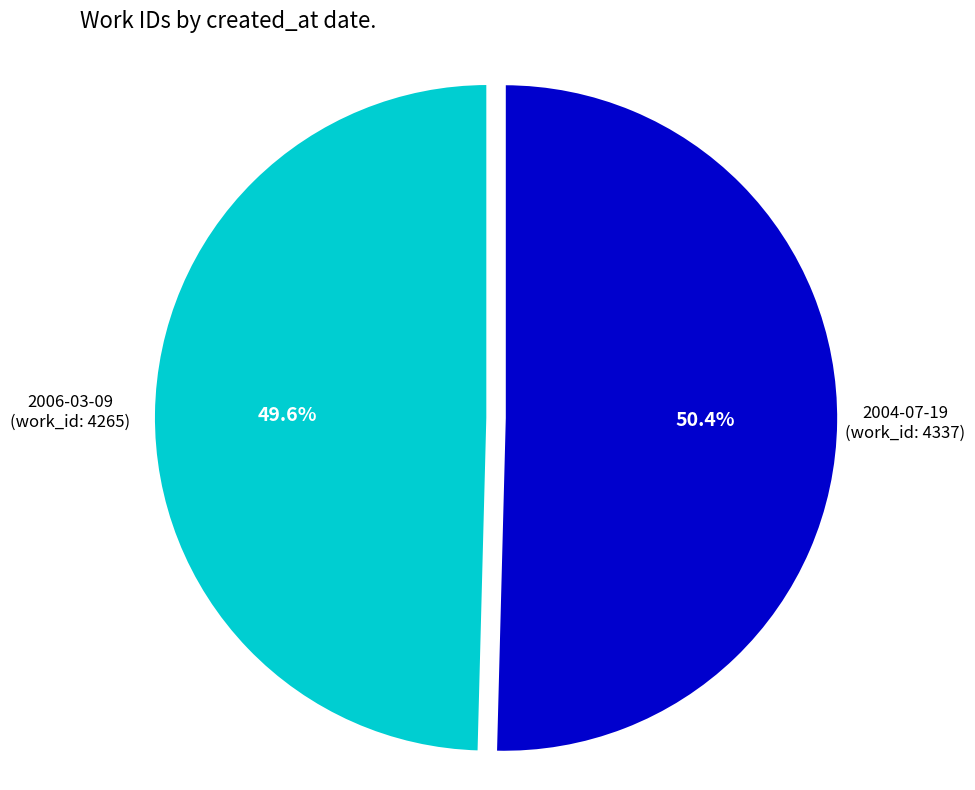

Combined, do 2006-03-09 and 2004-07-19 account for over 50%?

Yes